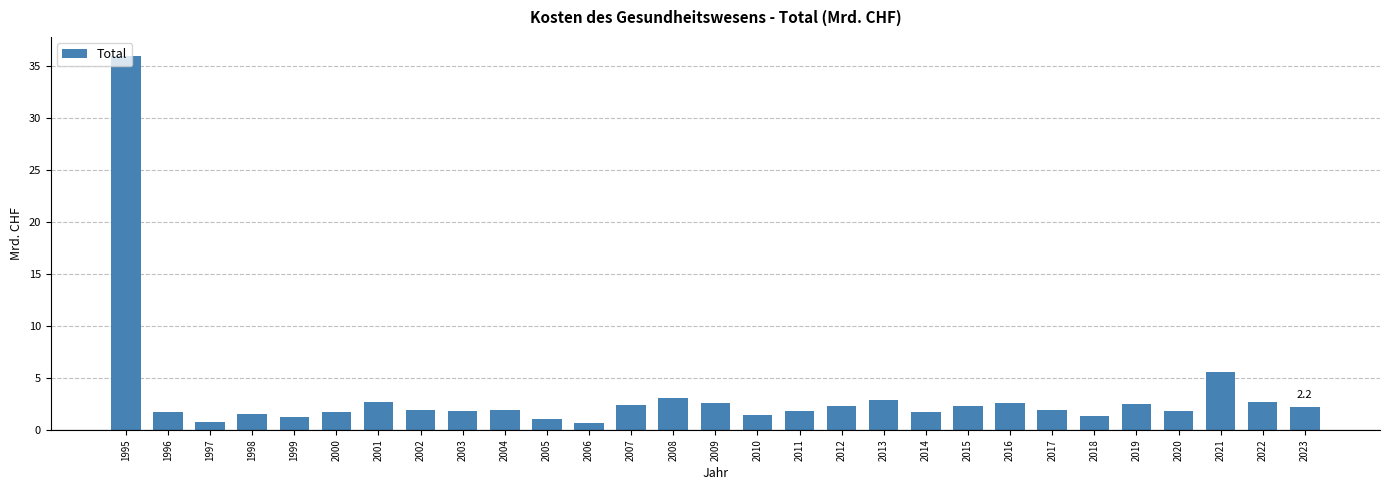

At which label is the value closest to 18?

2021